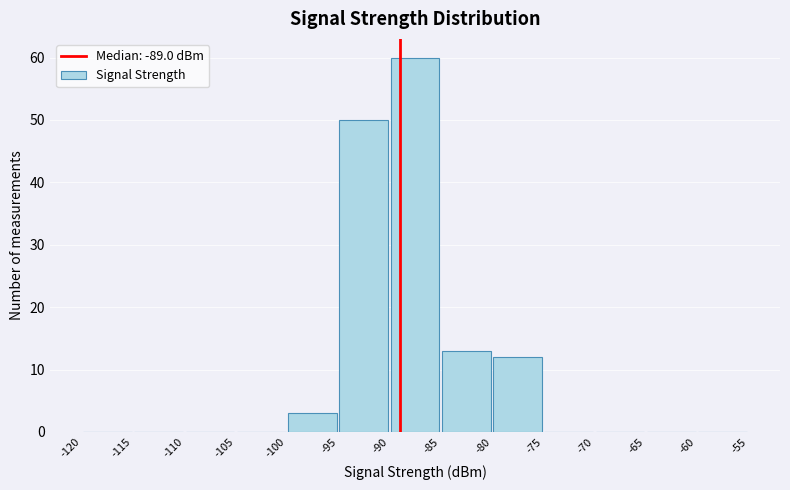

Over which range of the x-axis is the bar tallest?

-90 to -85